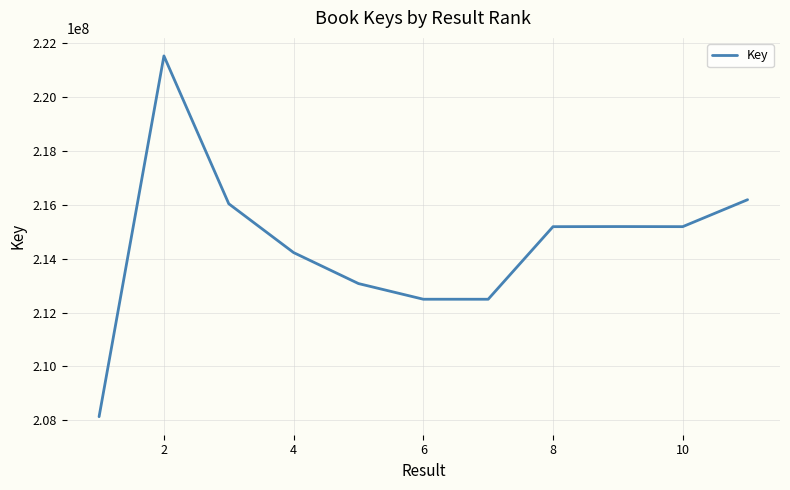

What is the greatest value displayed?

221525140